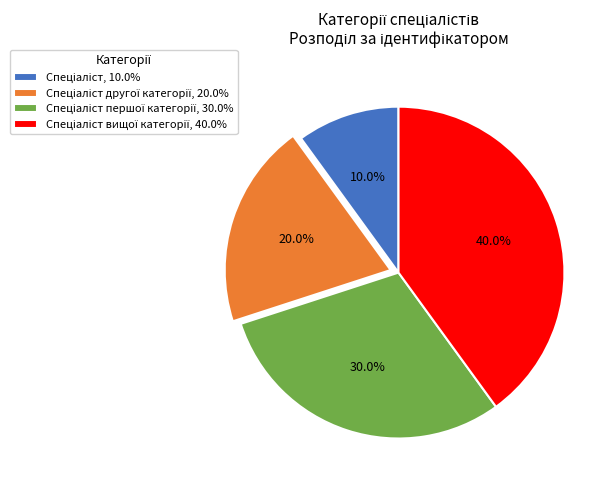

Does any single category account for the majority?

No